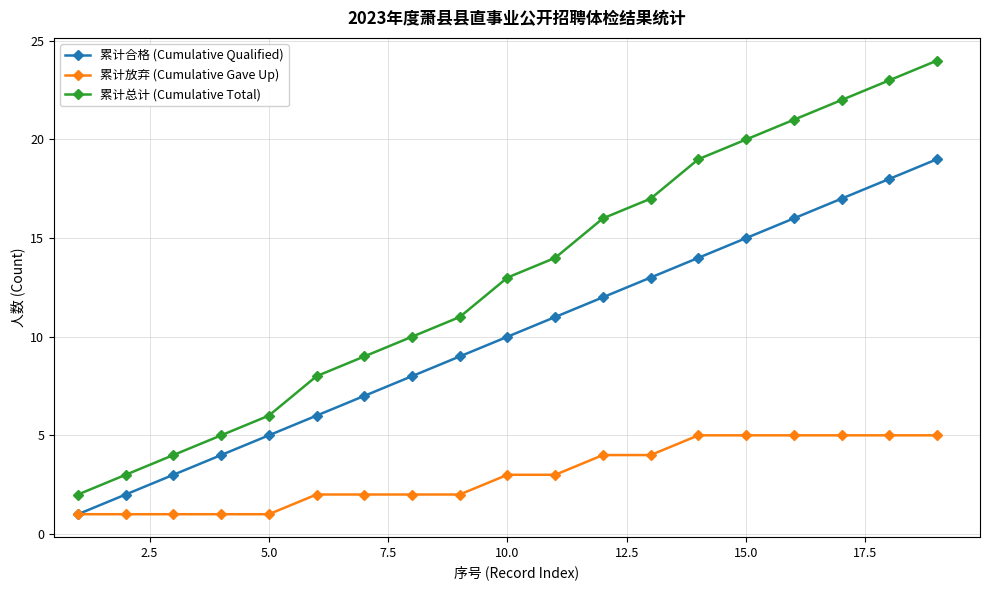

What is the difference between the maximum and second lowest values in the 累计总计 (Cumulative Total) series?

21